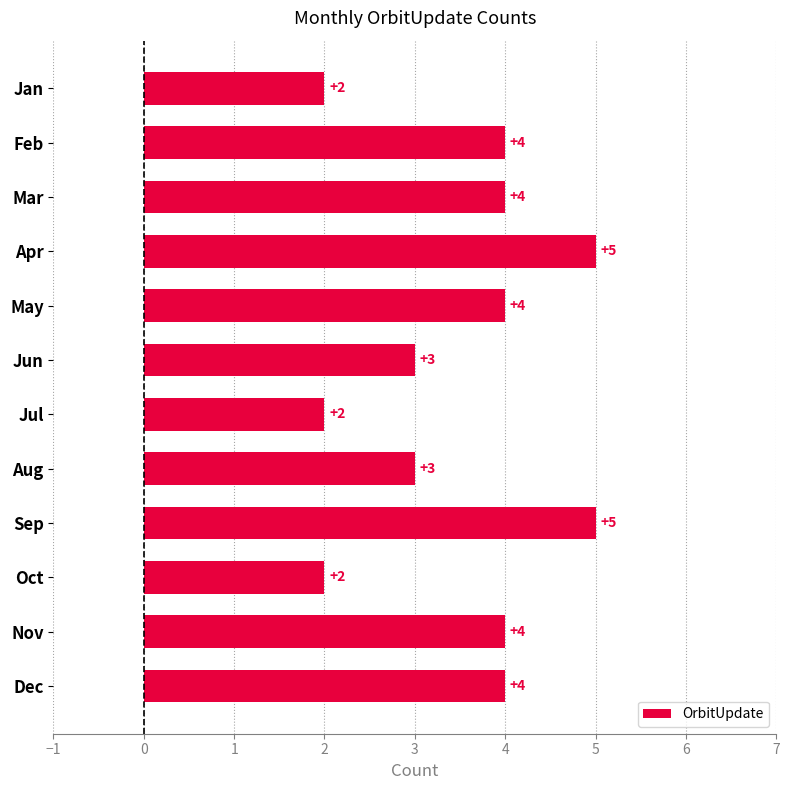

What is the value of the 1st bar from the top?

2